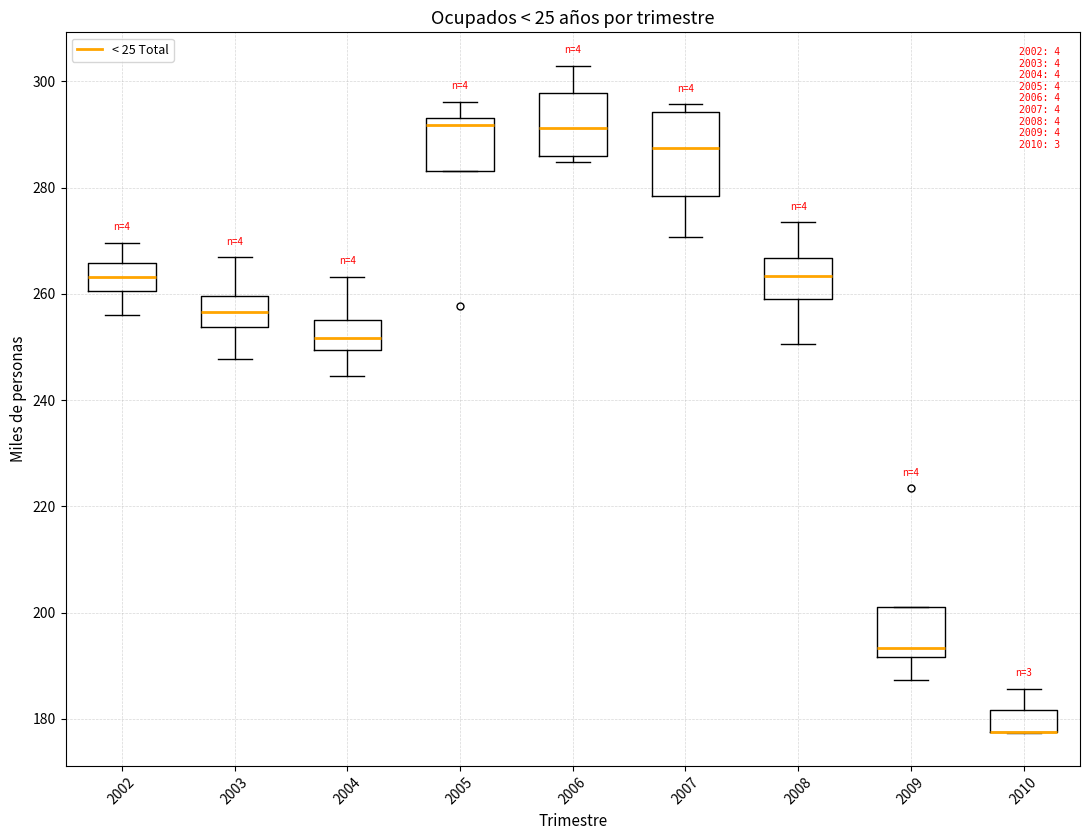

Which box is the tallest, from its lower edge to its upper edge?

2007